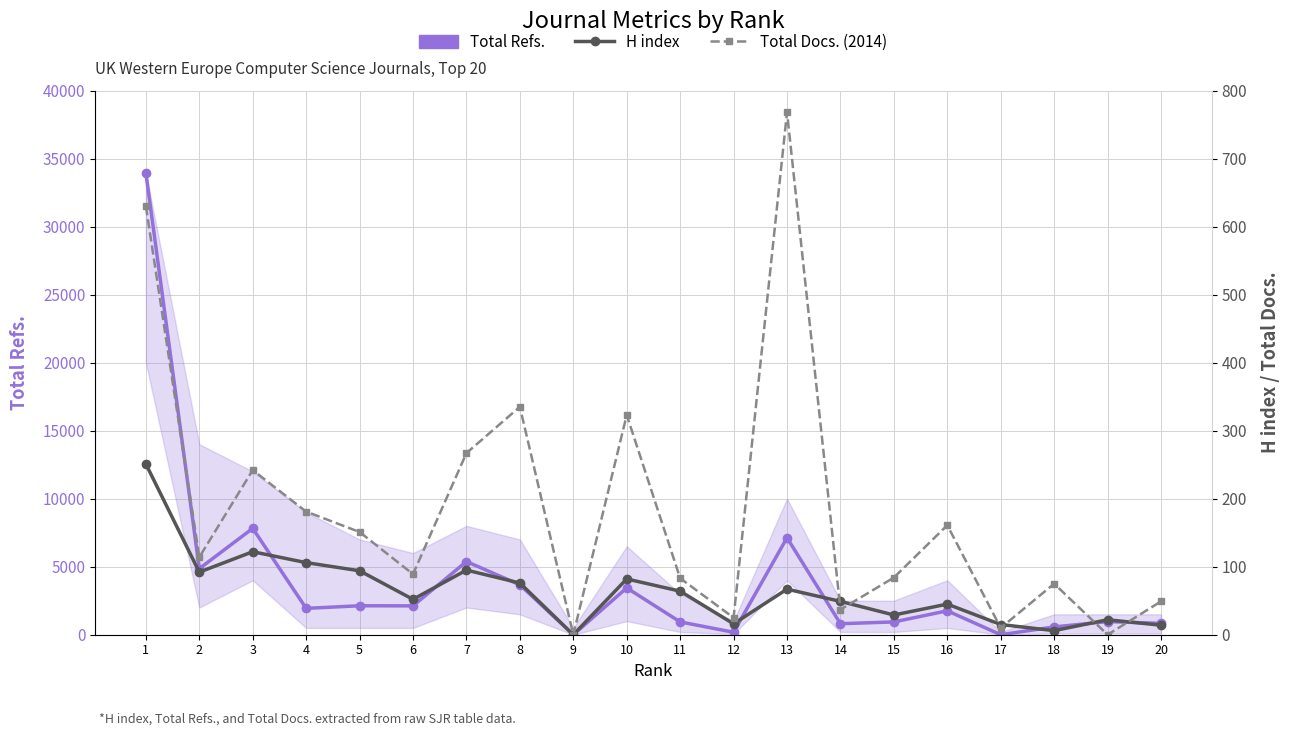

How many times do Total Docs. (2014) and H index cross each other?

6